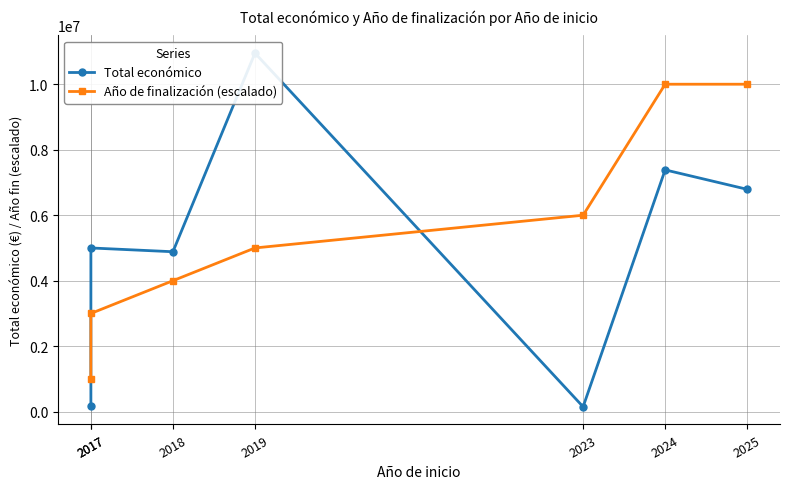

Rank the categories by Total económico value from highest to lowest.

2019, 2024, 2025, 2017, 2018, 2017, 2023